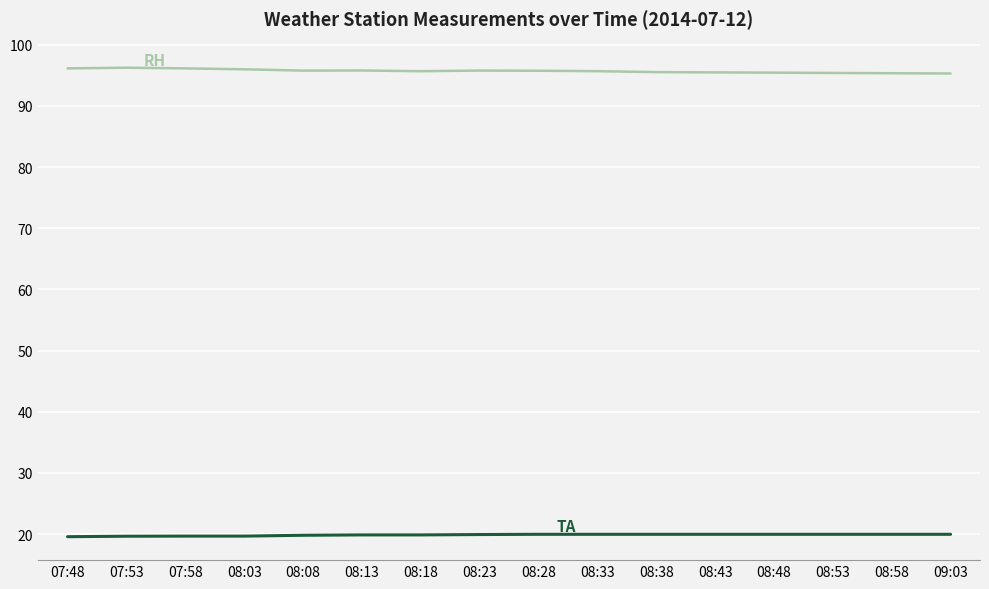

What position from the right is 08:43?

5